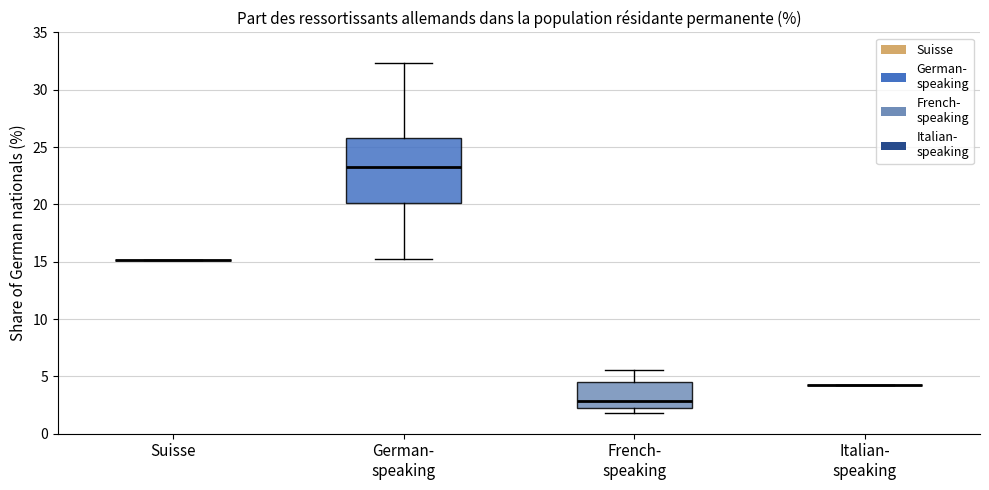

Reading left to right, transcribe this box plot: for each box, give where its median line is, the range the box spans, and where its two whiskers end, as read against the y-axis. The values are not printed on the chart, so give them approximately, as read against the axis.

Suisse: box collapsed to a line at 15.0, whiskers 15.0 to 15.0
German- speaking: median 23.5, box 20.0 to 26.0, whiskers 15.0 to 32.5
French- speaking: median 3.0, box 2.5 to 4.5, whiskers 2.0 to 5.5
Italian- speaking: box collapsed to a line at 4.0, whiskers 4.0 to 4.0